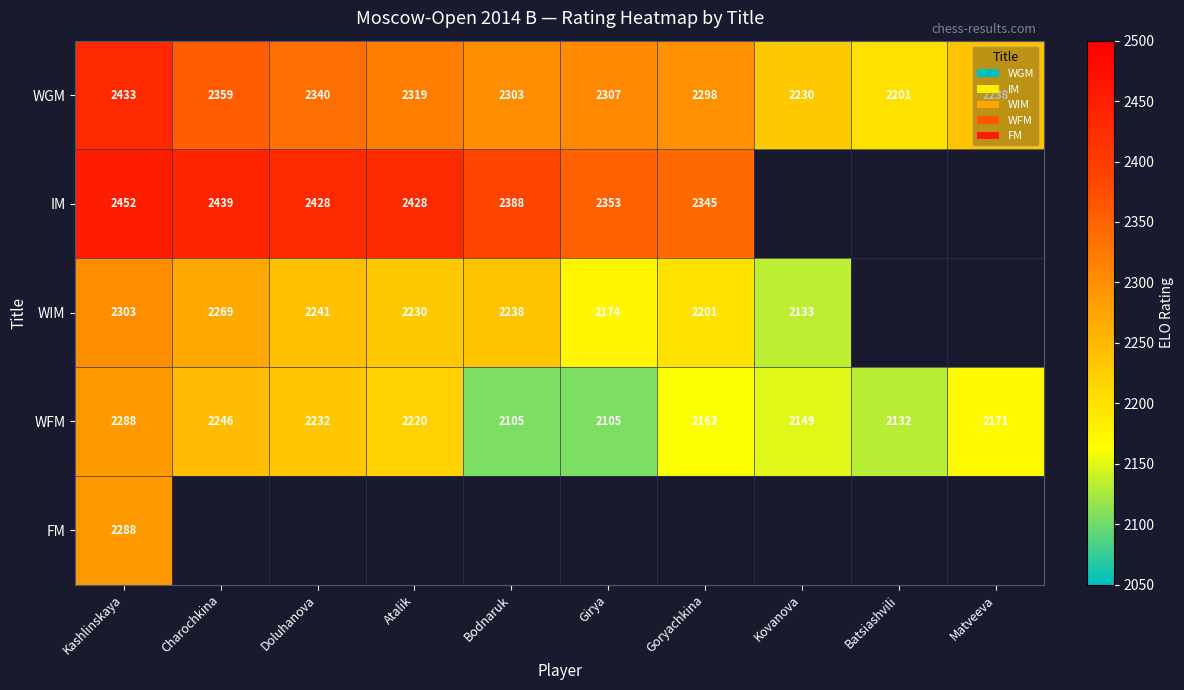

What is the sum of all WGM values?

23028